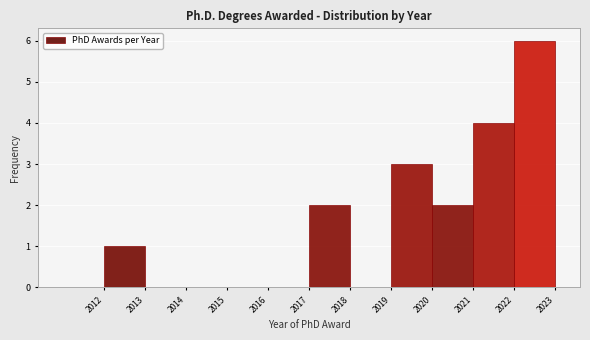

Over which range of the x-axis is the bar tallest?

2022 to 2023